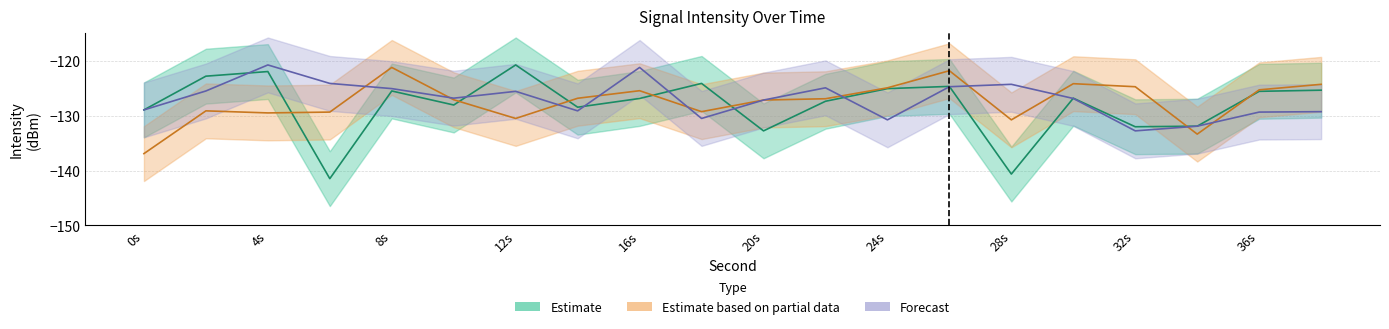

Read the Forecast value at 22.

-124.9